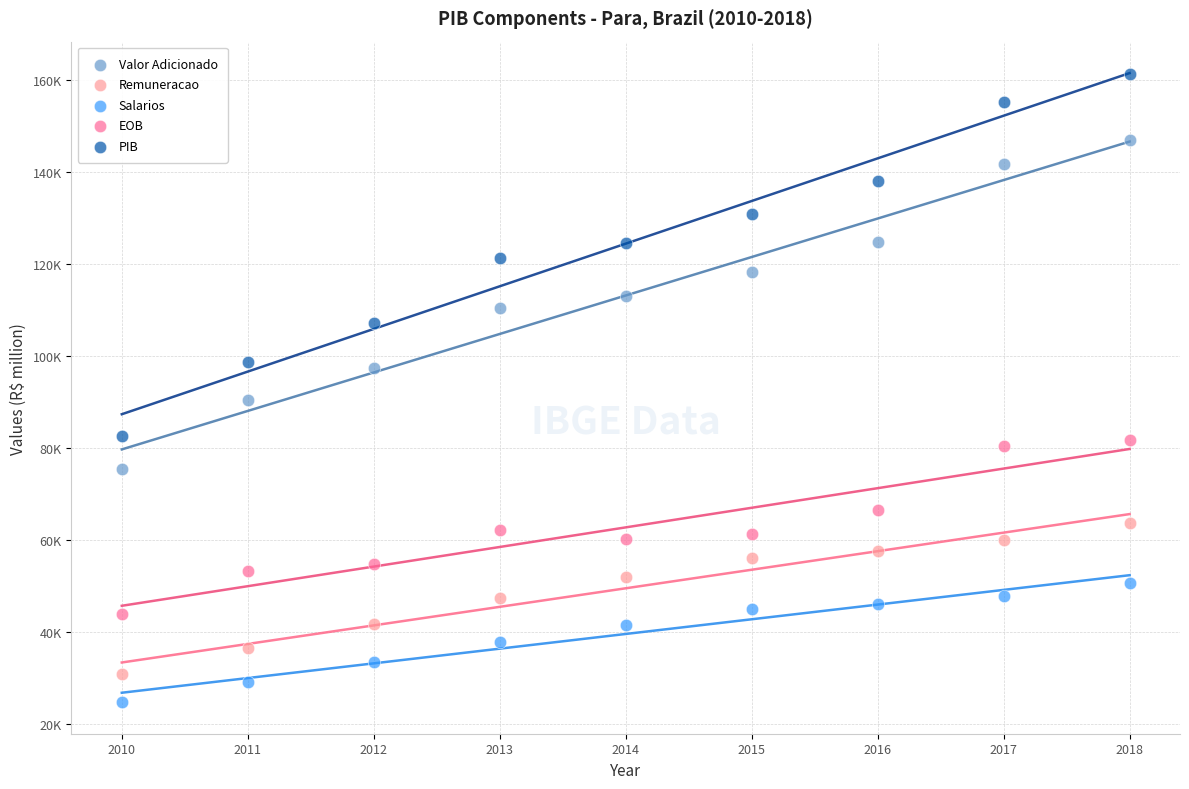

Which series reaches the minimum Y coordinate?

Salarios